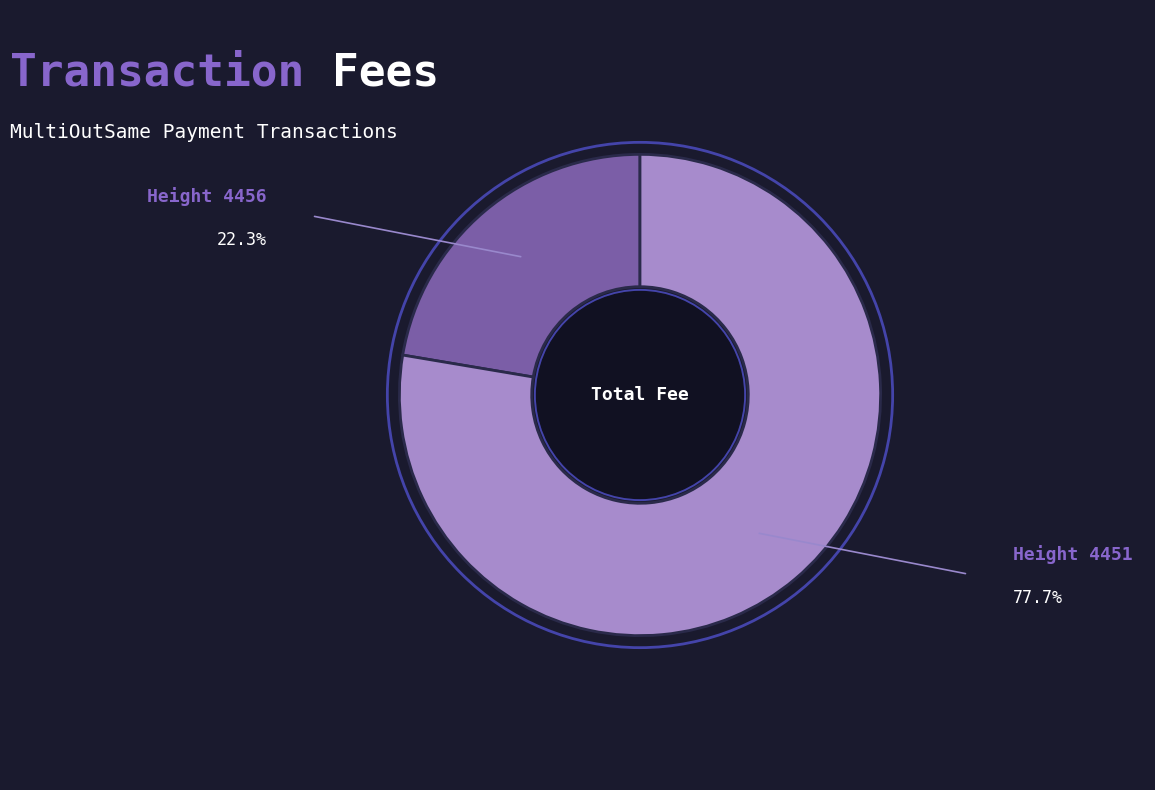

Is there any slice that represents more than half of the pie?

Yes